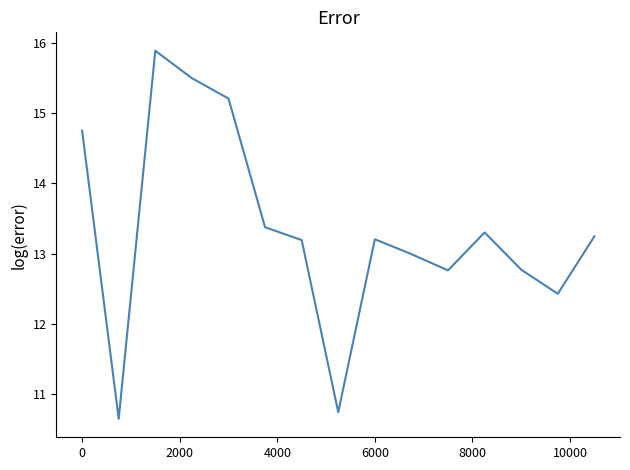

What is the difference between the maximum and minimum values?

5.2